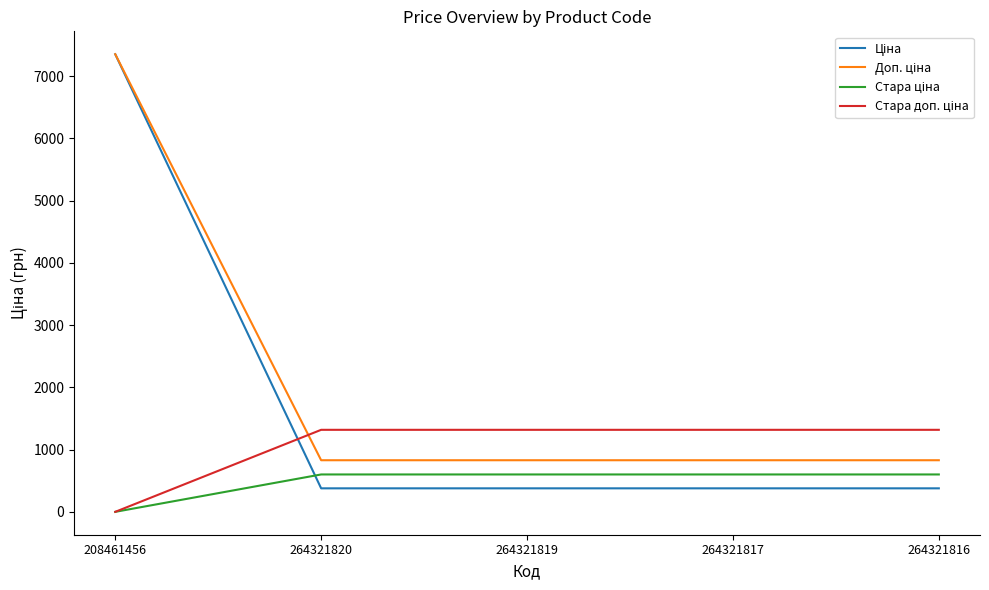

What is the spread (max minus min) of values at 264321820?

939.9